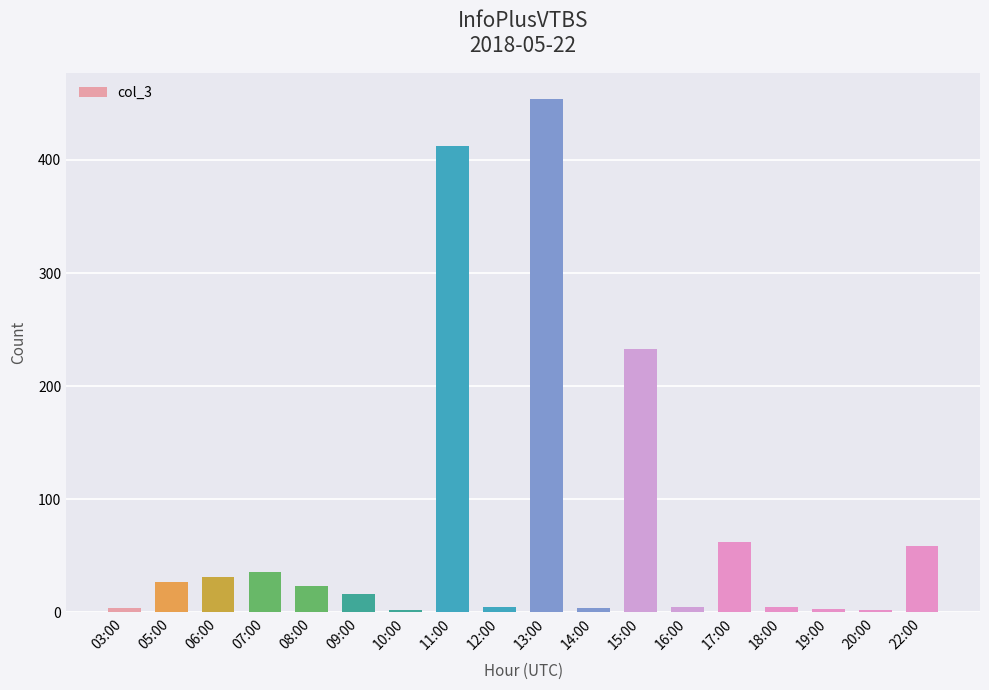

What is the ratio of the value at 11:00 to the value at 17:00?

6.6